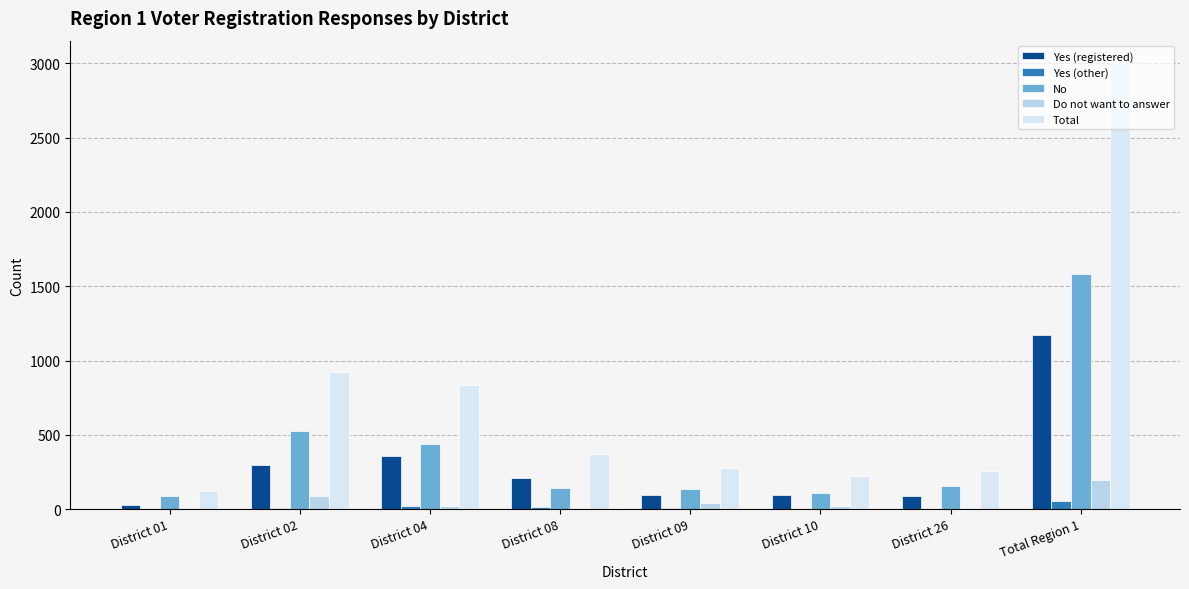

At which label does Do not want to answer first exceed 22?

District 02